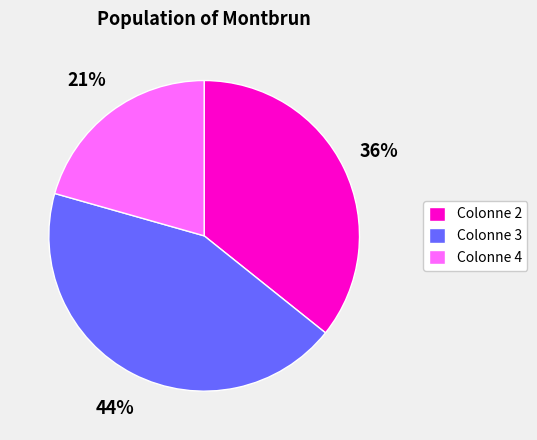

Which has a higher value, Colonne 2 or Colonne 3?

Colonne 3